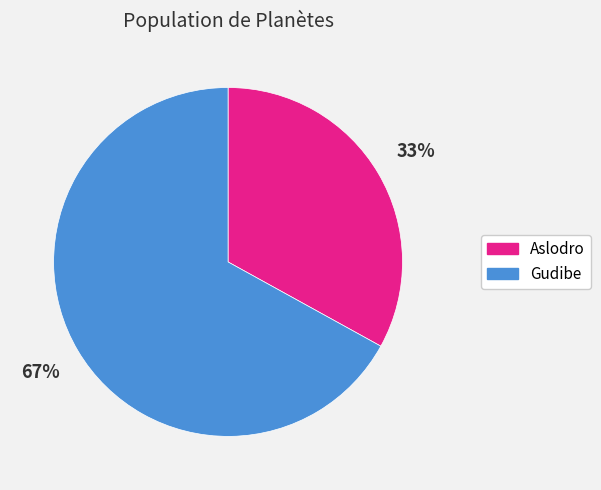

To the nearest percent, what is the combined percentage of Gudibe and Aslodro?

100%